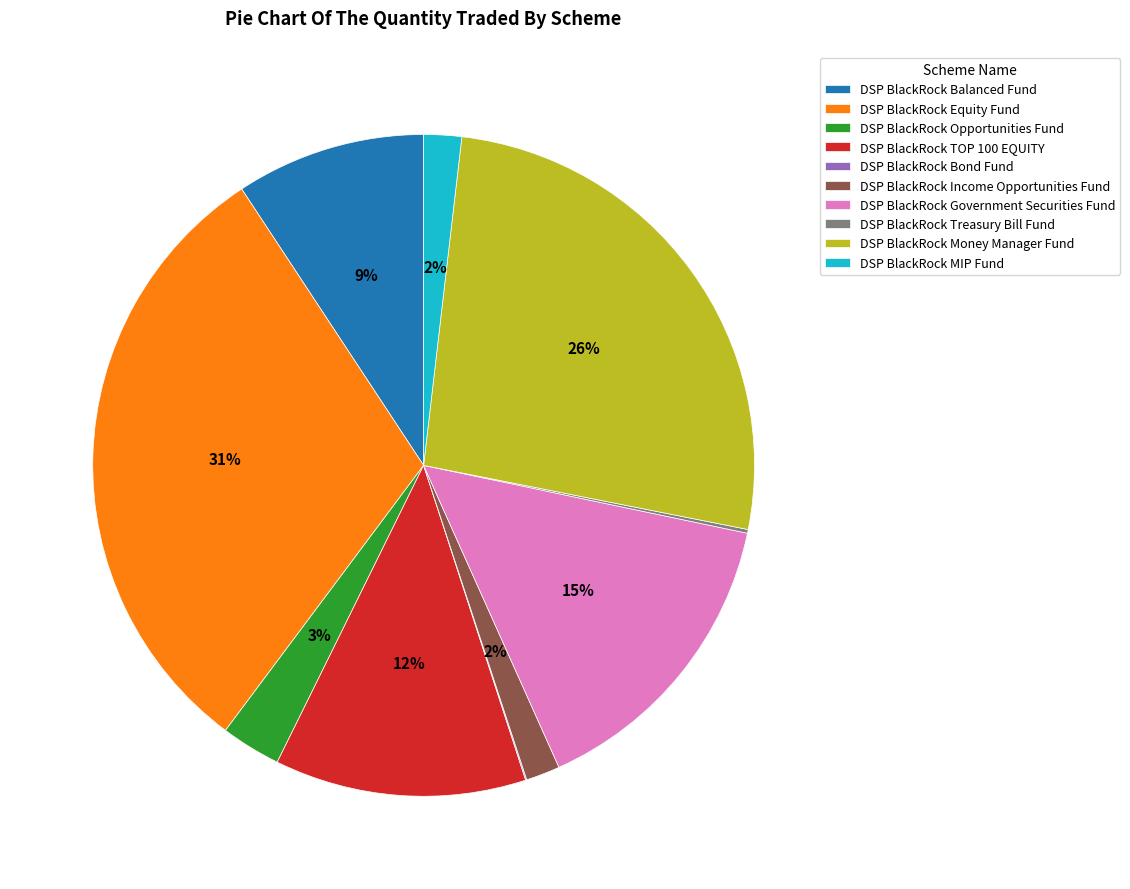

Is it true that DSP BlackRock Opportunities Fund is 3% of the pie?

True